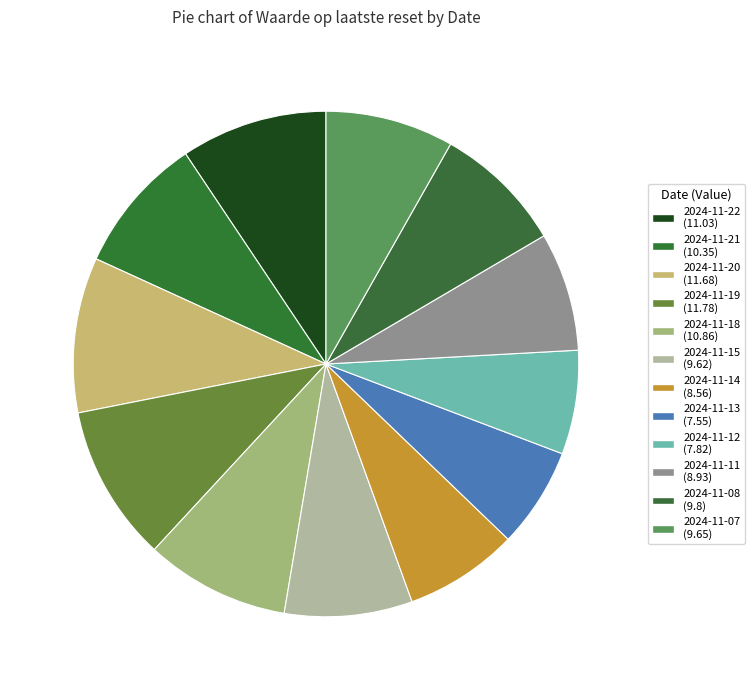

True or false: 2024-11-07 accounts for 8% of the total.

True